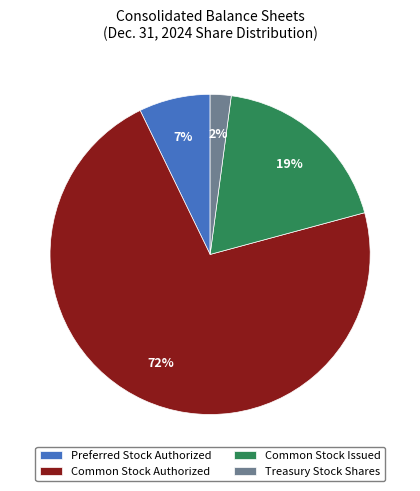

To the nearest percent, what is the difference between the largest and smallest slice percentages?

70%